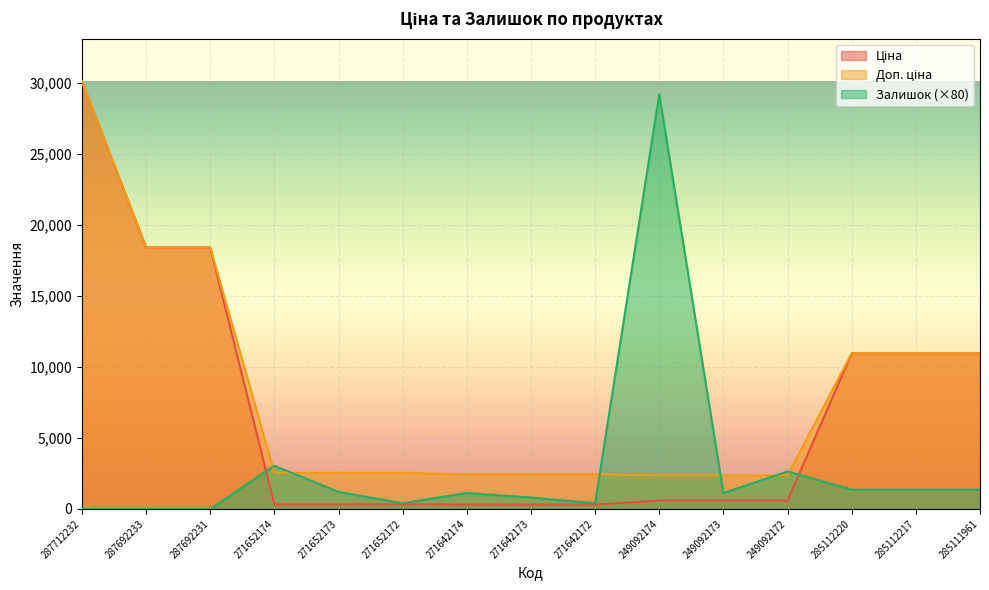

The Ціна series shows 4729.2 at 287692233. True or false?

False